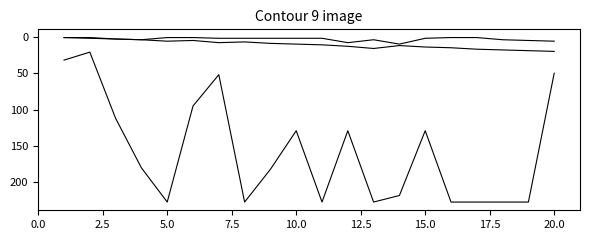

Does the chart display data point markers on the line(s)?

No